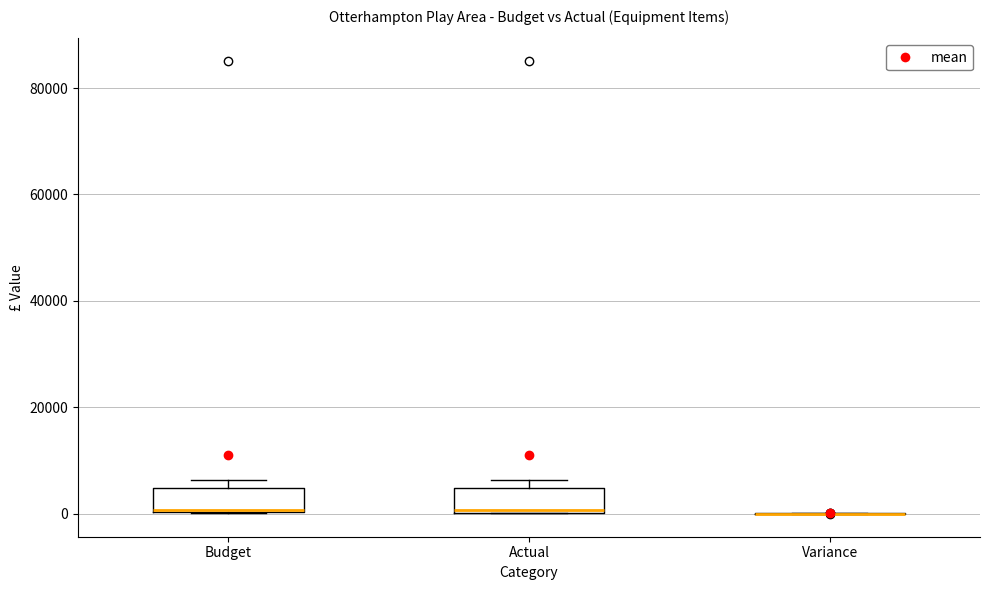

Reading left to right, transcribe this box plot: for each box, give where its median line is, the range the box spans, and where its two whiskers end, as read against the y-axis. The values are not printed on the chart, so give them approximately, as read against the axis.

Budget: median 0 (drawn on the box's lower edge), box 0 to 4000, whiskers 0 to 6000
Actual: median 0, box 0 to 4000, whiskers 0 to 6000
Variance: box collapsed to a line at 0, whiskers 0 to 0